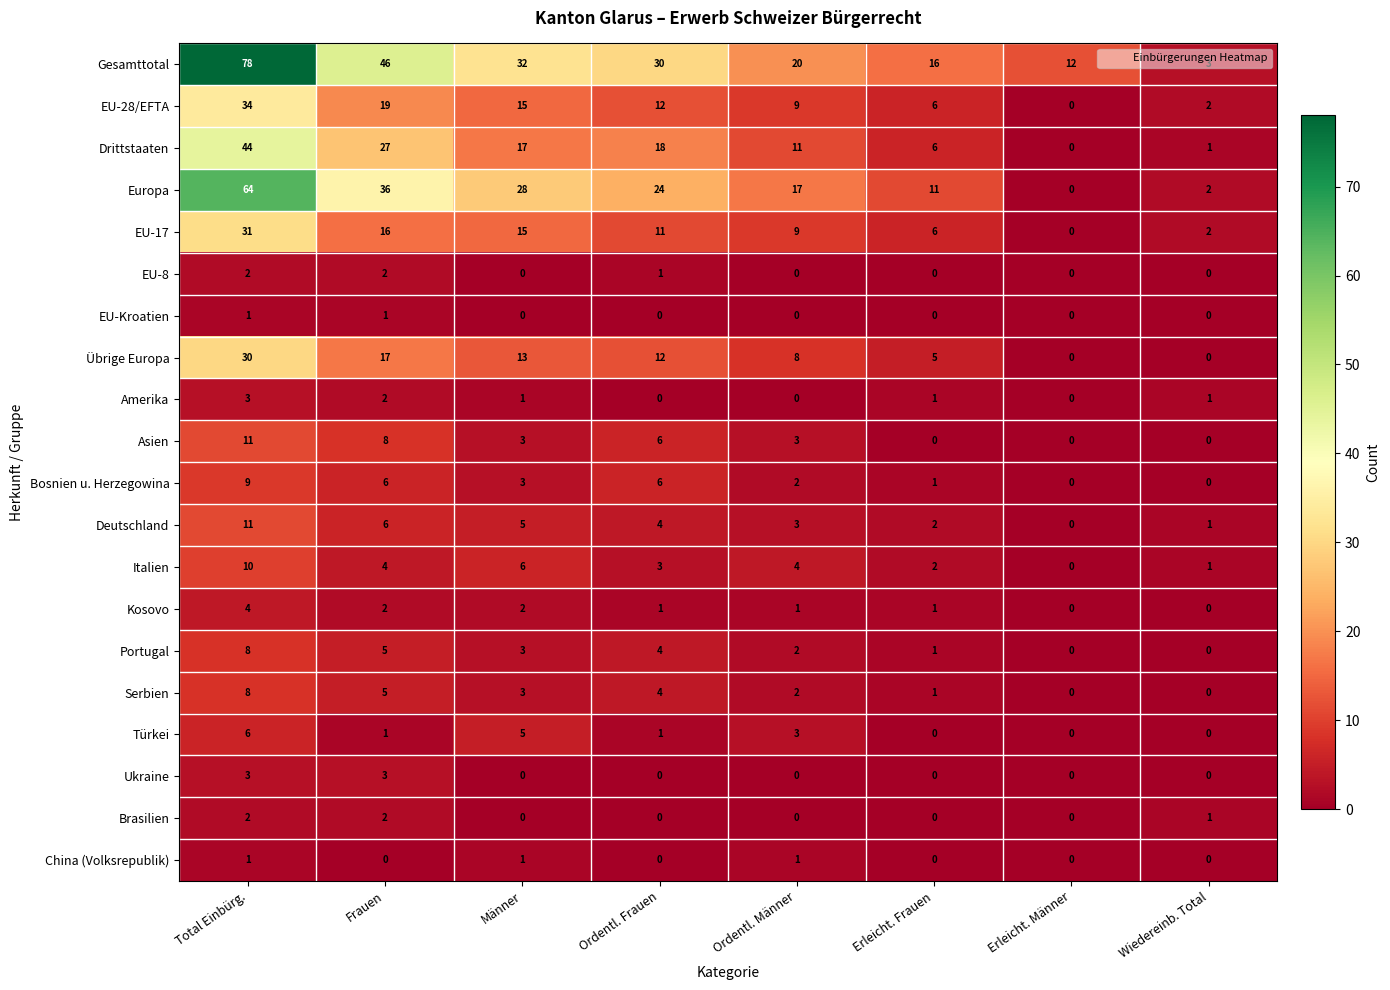

What is the sum of the Serbien values at Ordentl. Männer and Ordentl. Frauen?

6